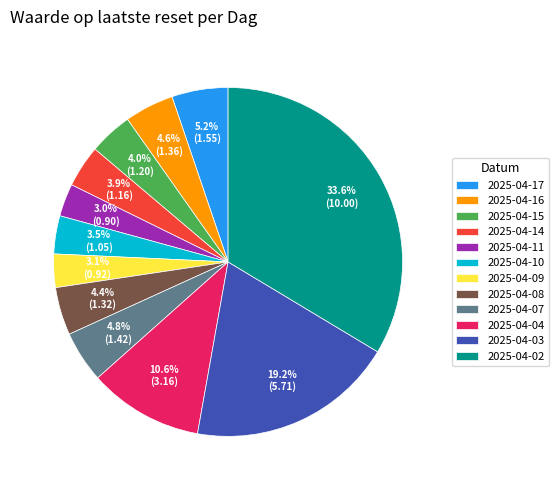

What percentage is the 2025-04-17 slice, to the nearest percent?

5%